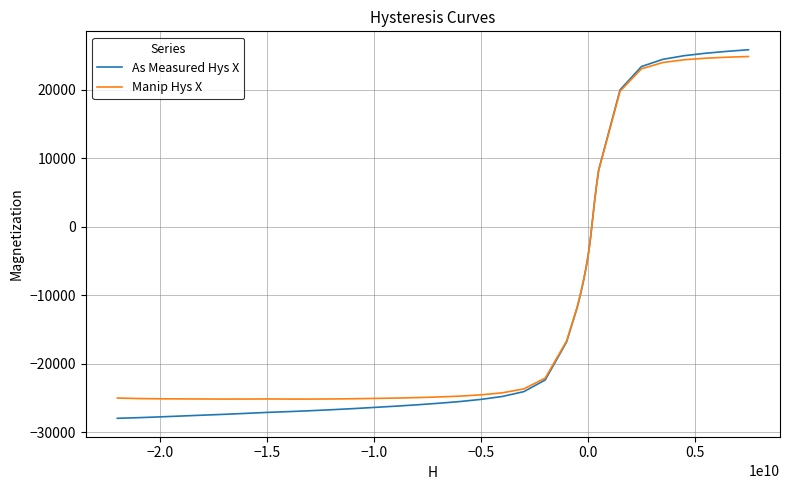

What is the lowest value of the Manip Hys X series?

-25130.9